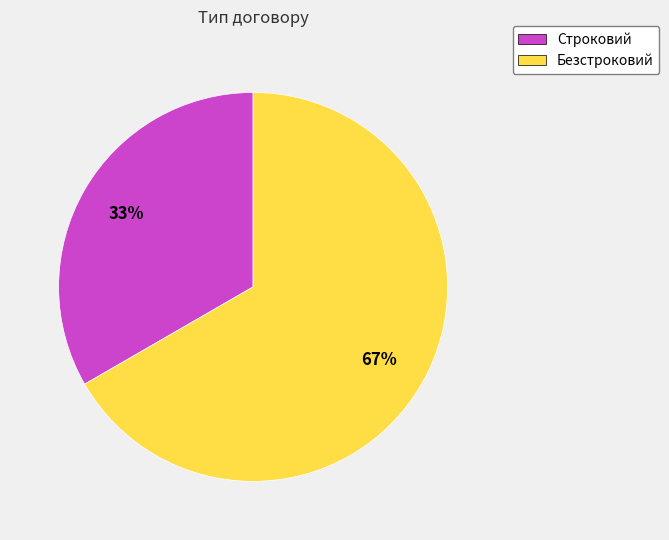

To the nearest percent, what portion does Строковий represent?

33%